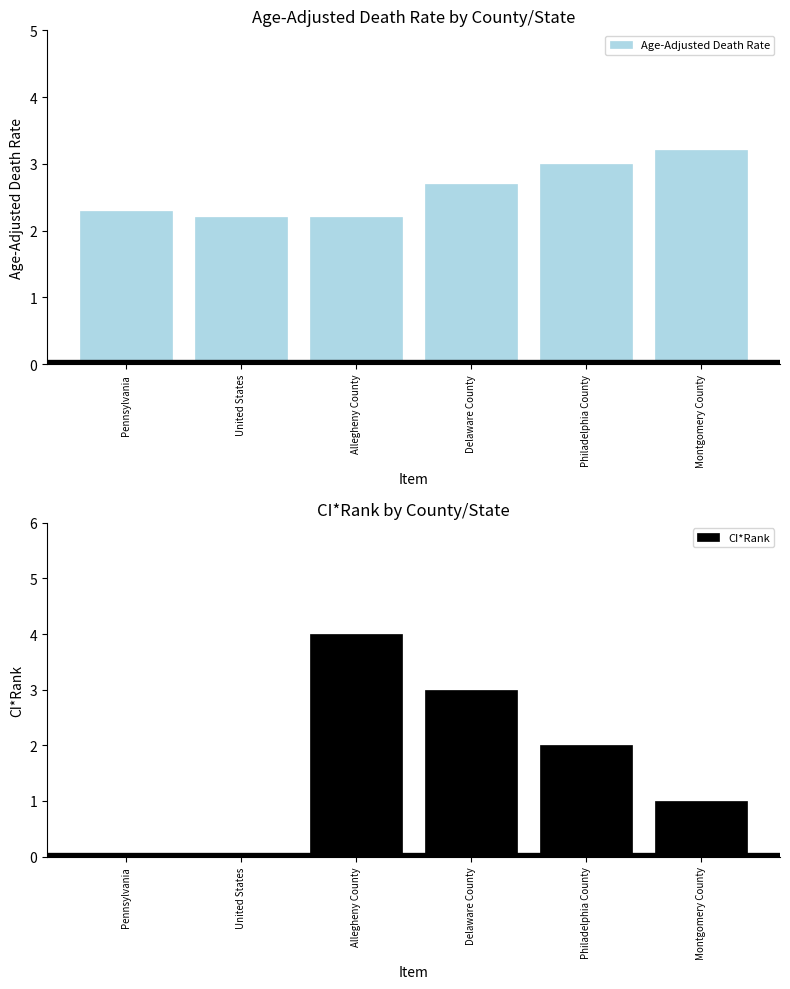

List the series in order of their overall mean, highest first.

Age-Adjusted Death Rate, CI*Rank